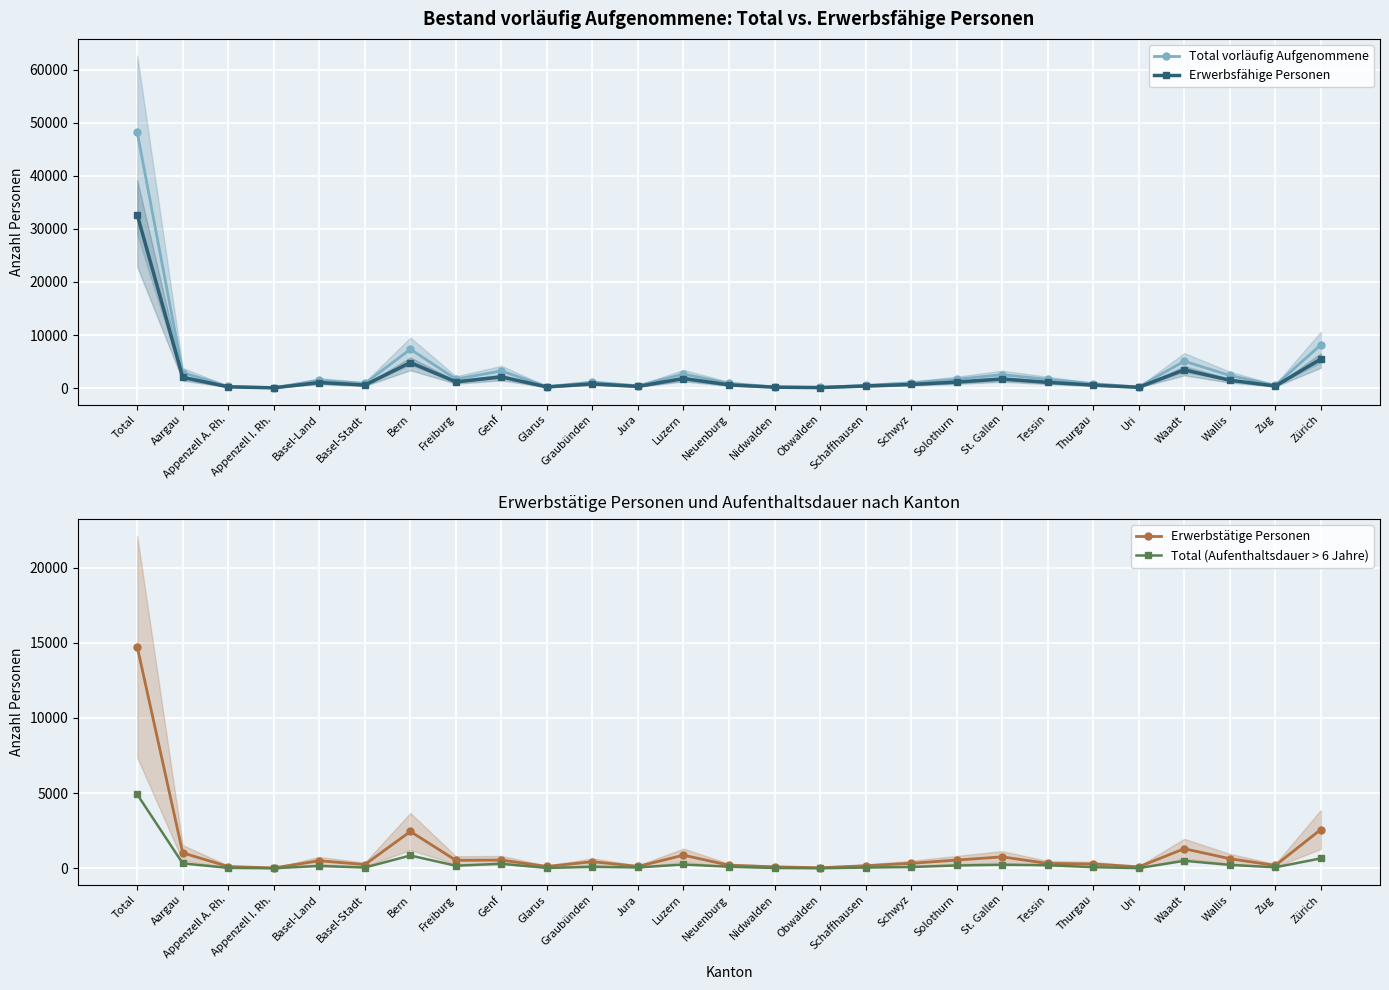

What is the highest value of the Total vorläufig Aufgenommene series?

48186